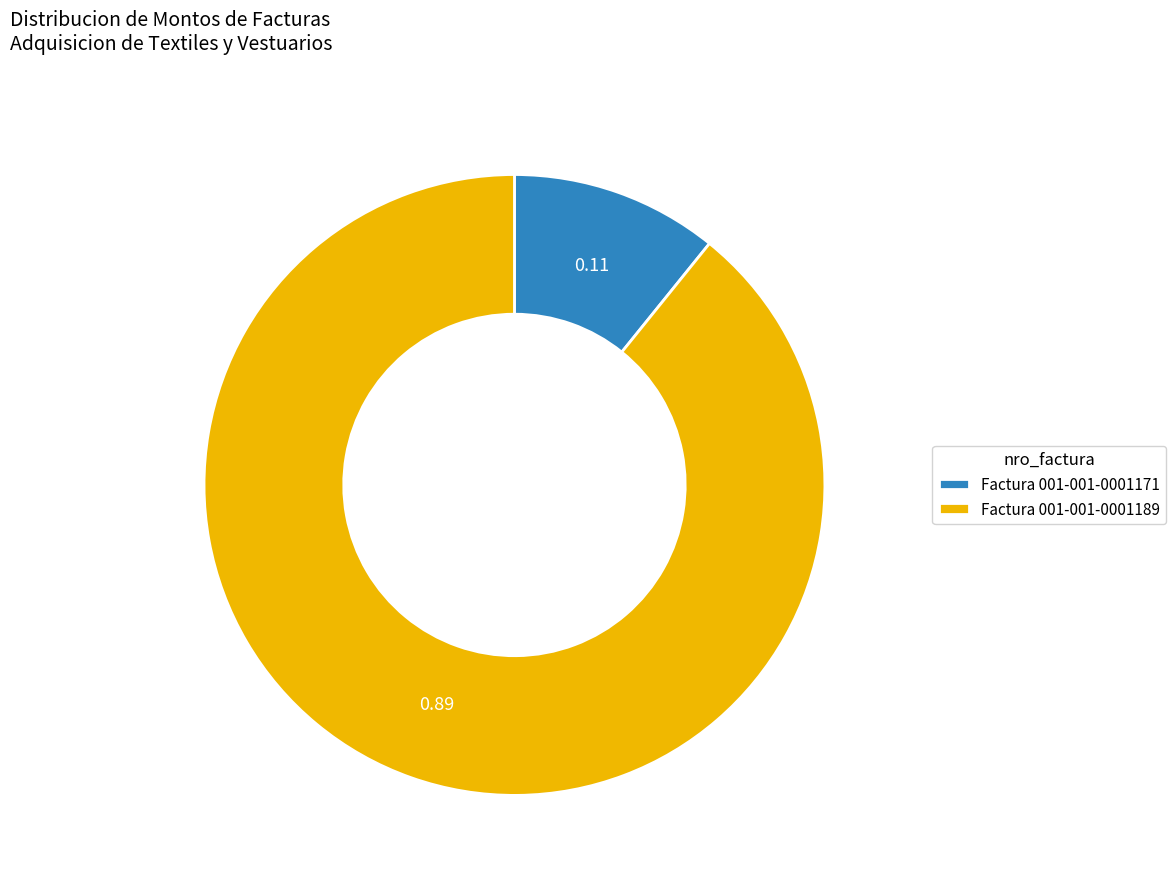

Which slice is the largest?

Factura 001-001-0001189